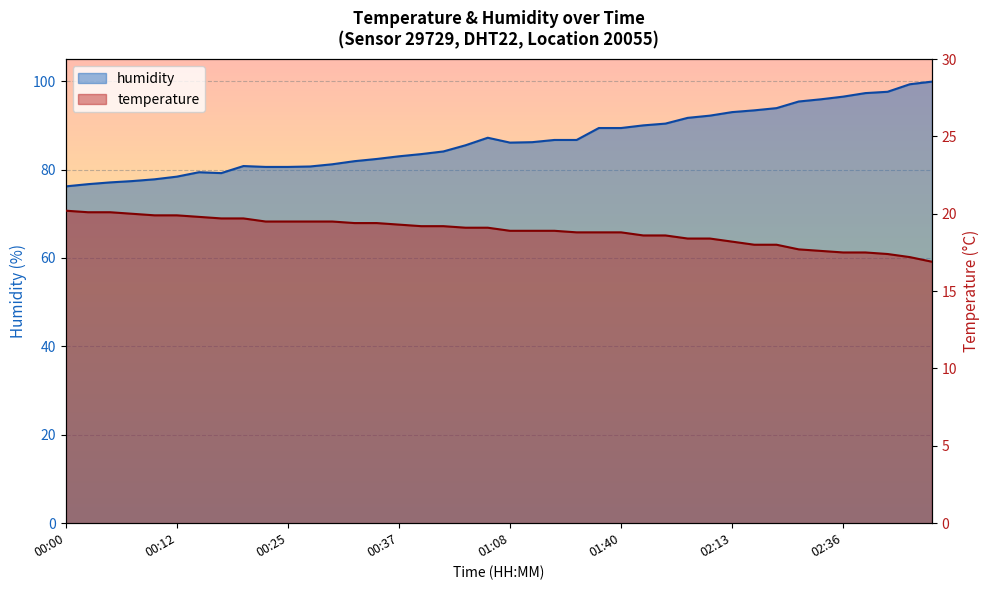

What is the label of the 20th point from the left?

00:54